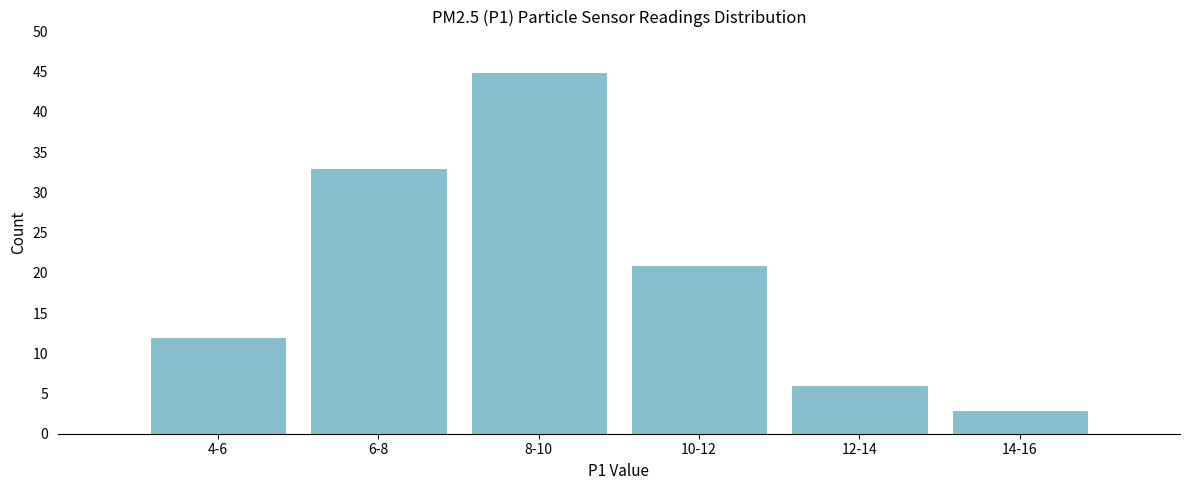

Reading left to right, transcribe all the data shown in this chart.

12	33	45	21	6	3